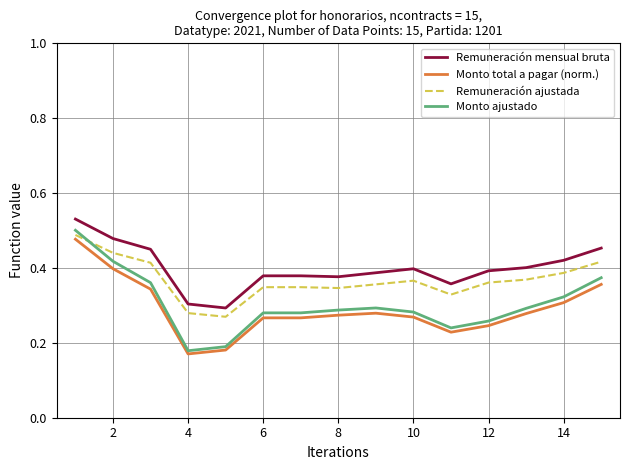

How many times do Monto ajustado and Remuneración ajustada cross each other?

1